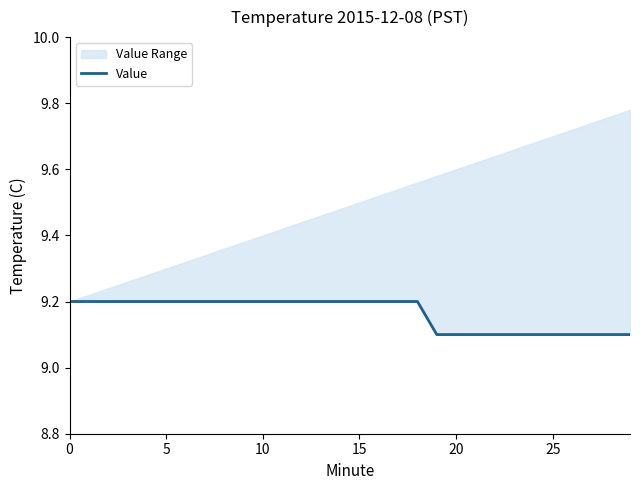

What is the value of the 20th point from the left?

9.1